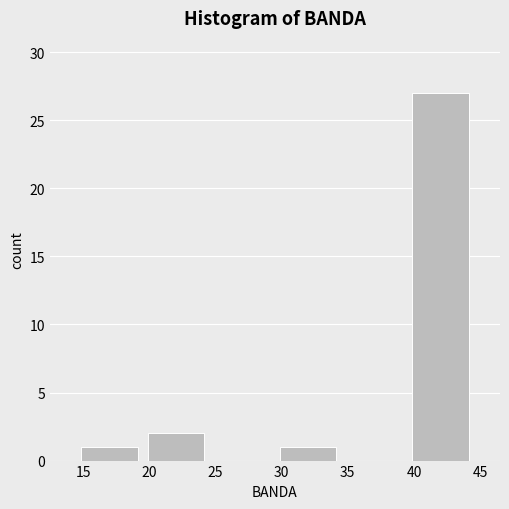

Over which range of the x-axis is the bar tallest?

39.5 to 44.5